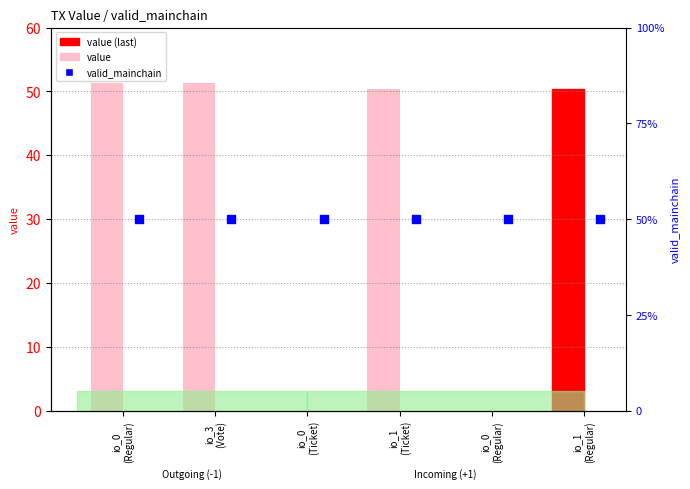

At which category is the sum across all series the highest?

io_0
(Regular)